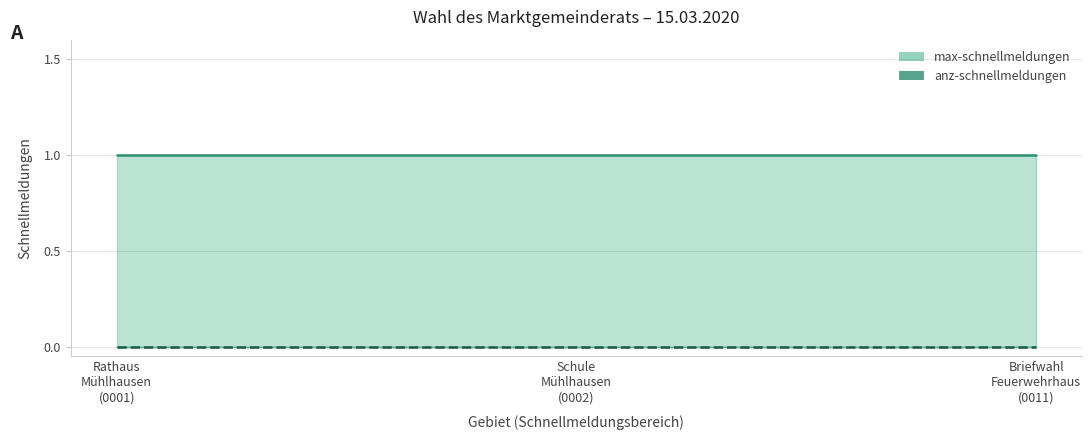

Which series has the largest total across all categories?

max-schnellmeldungen